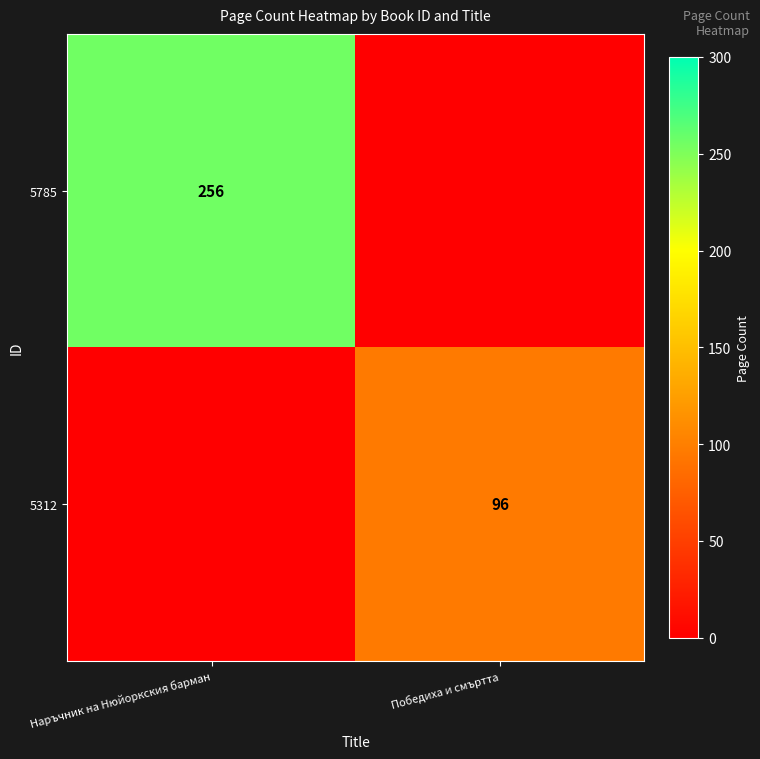

The 5312 series shows 96 at Победиха и смъртта. True or false?

True